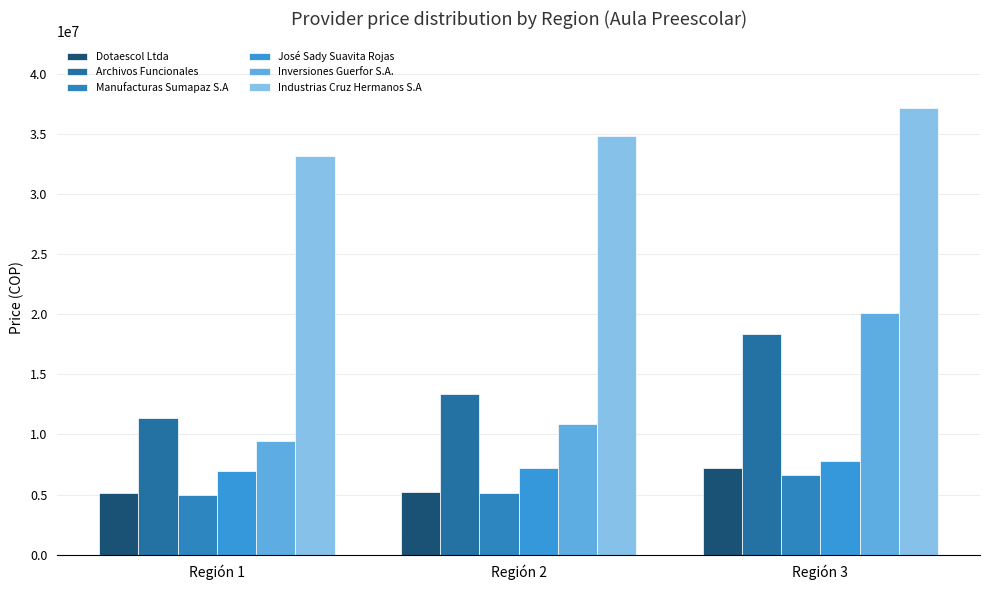

Which series changed the most between Región 1 and Región 2?

Archivos Funcionales